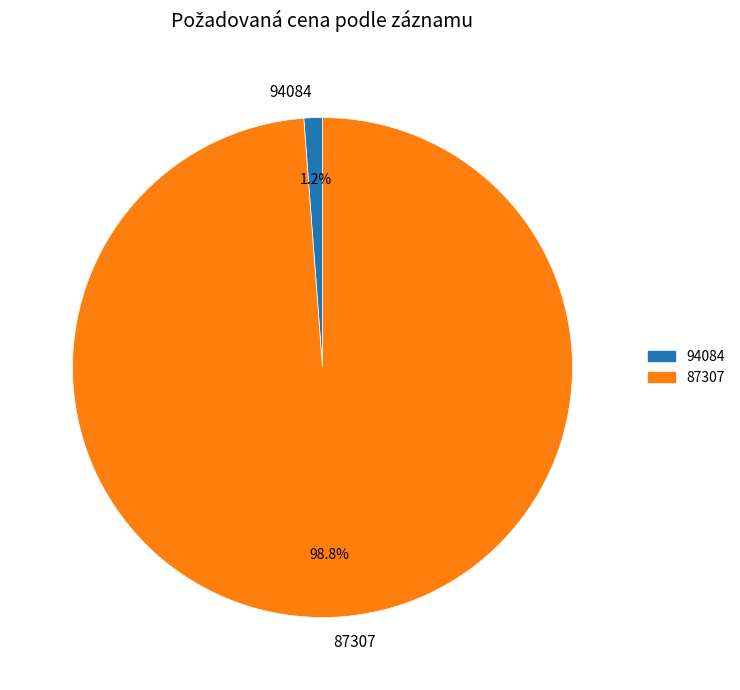

To the nearest percent, what is the difference between the 94084 and 87307 slice percentages?

98%